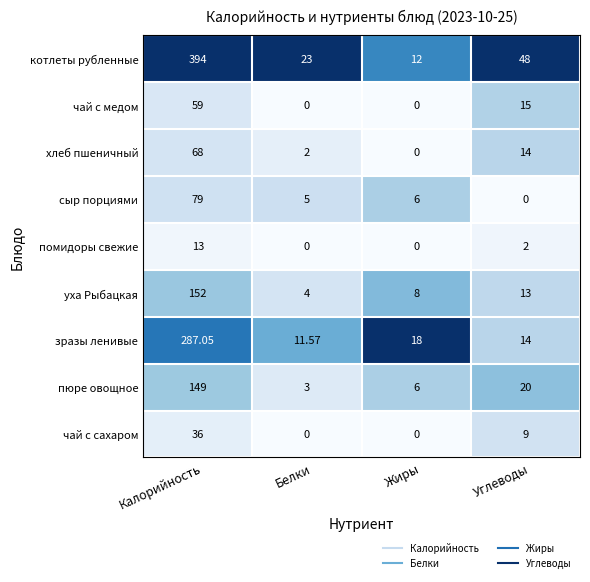

Where does the котлеты рубленные series first go above 48?

Калорийность